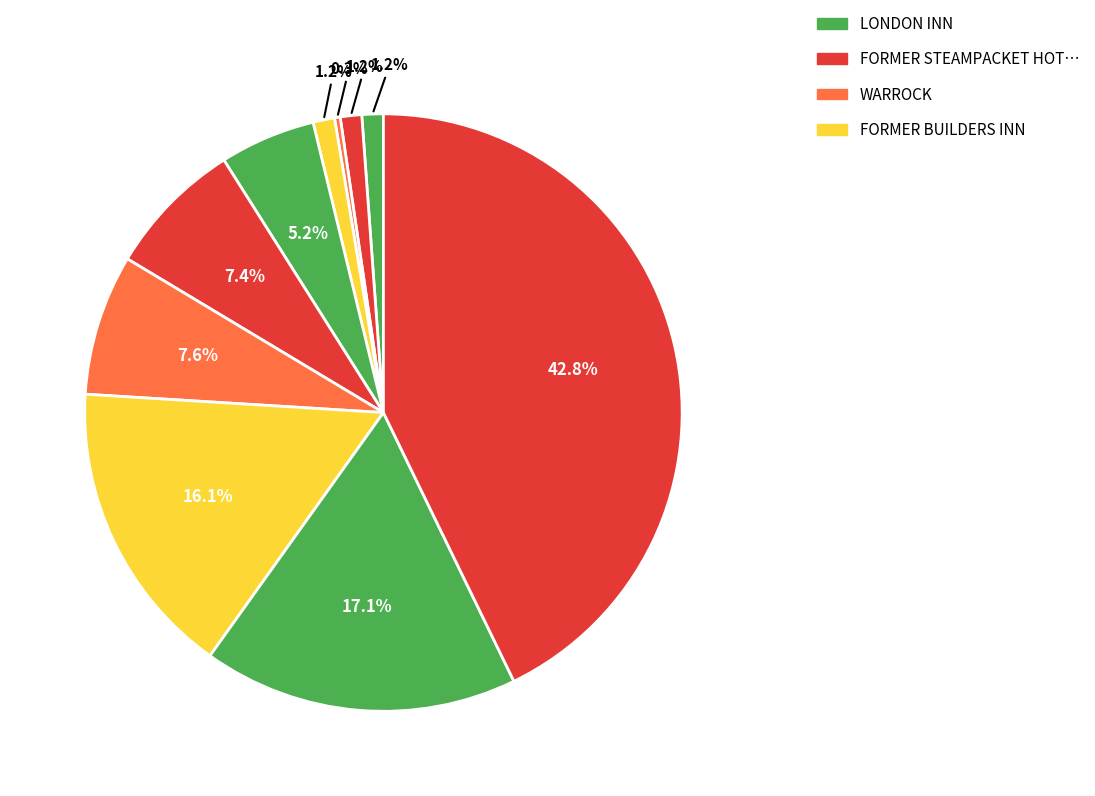

How many slices are in this pie chart?

10